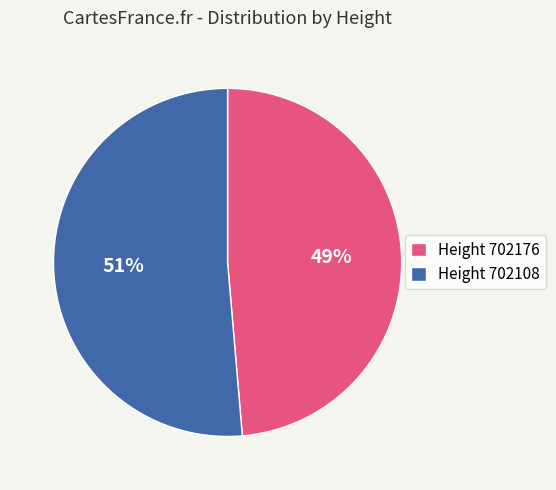

To the nearest percent, what is the average slice percentage?

50%